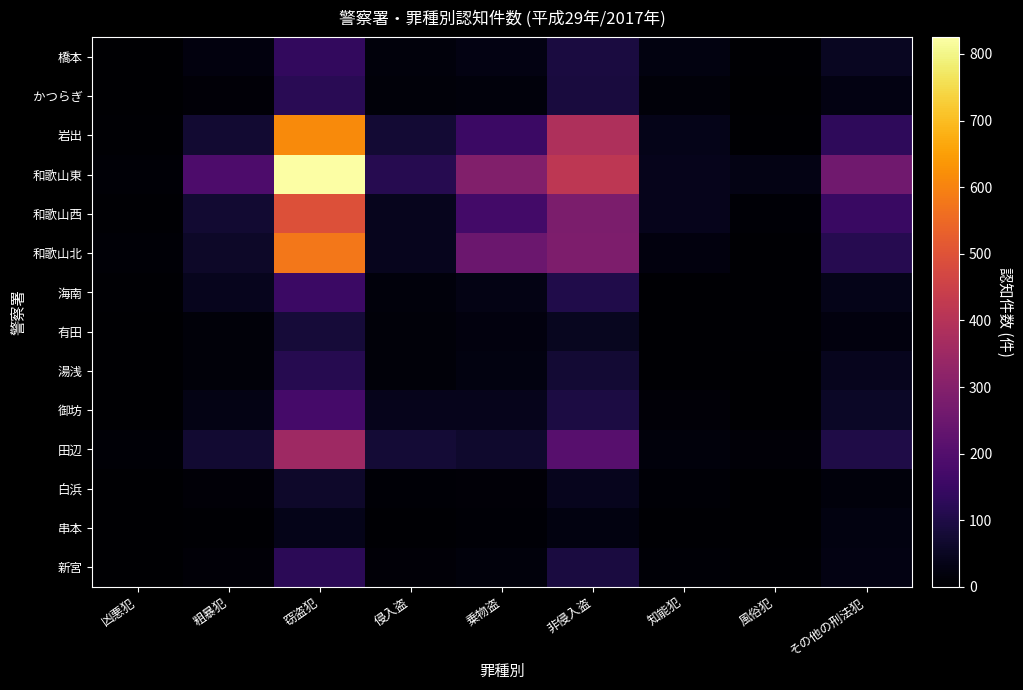

Between 凶悪犯 and その他の刑法犯, which series saw the biggest shift?

和歌山東